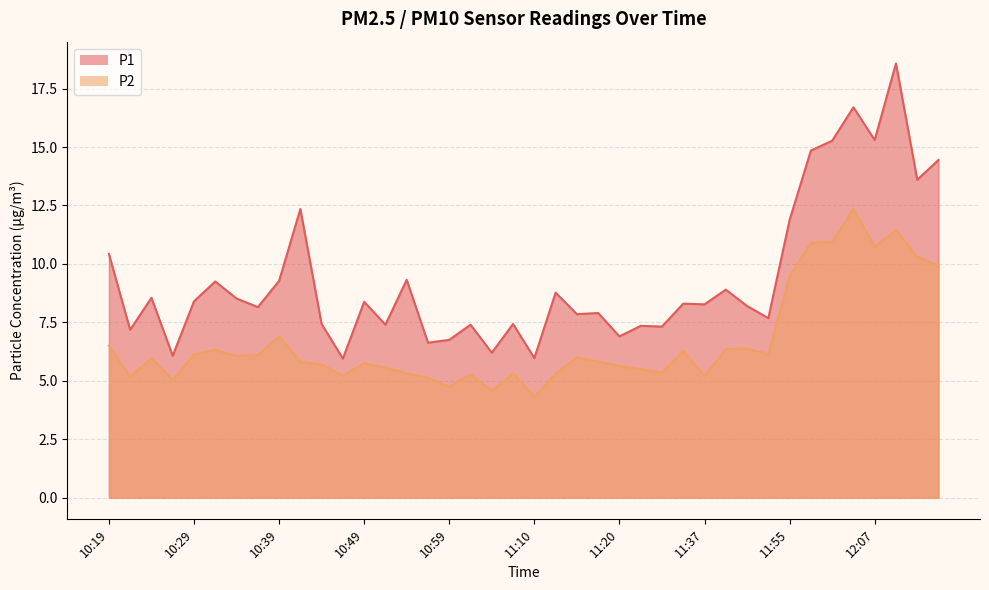

What is the approximate value of P2 at 10:34?

6.1